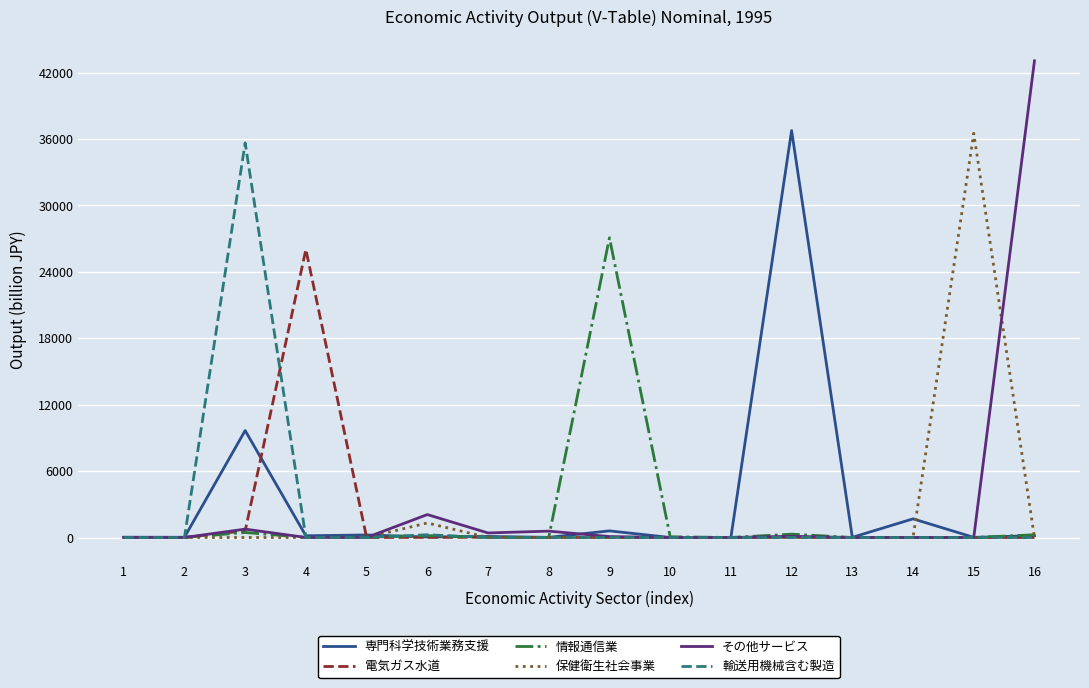

How many lines are shown in the chart?

6